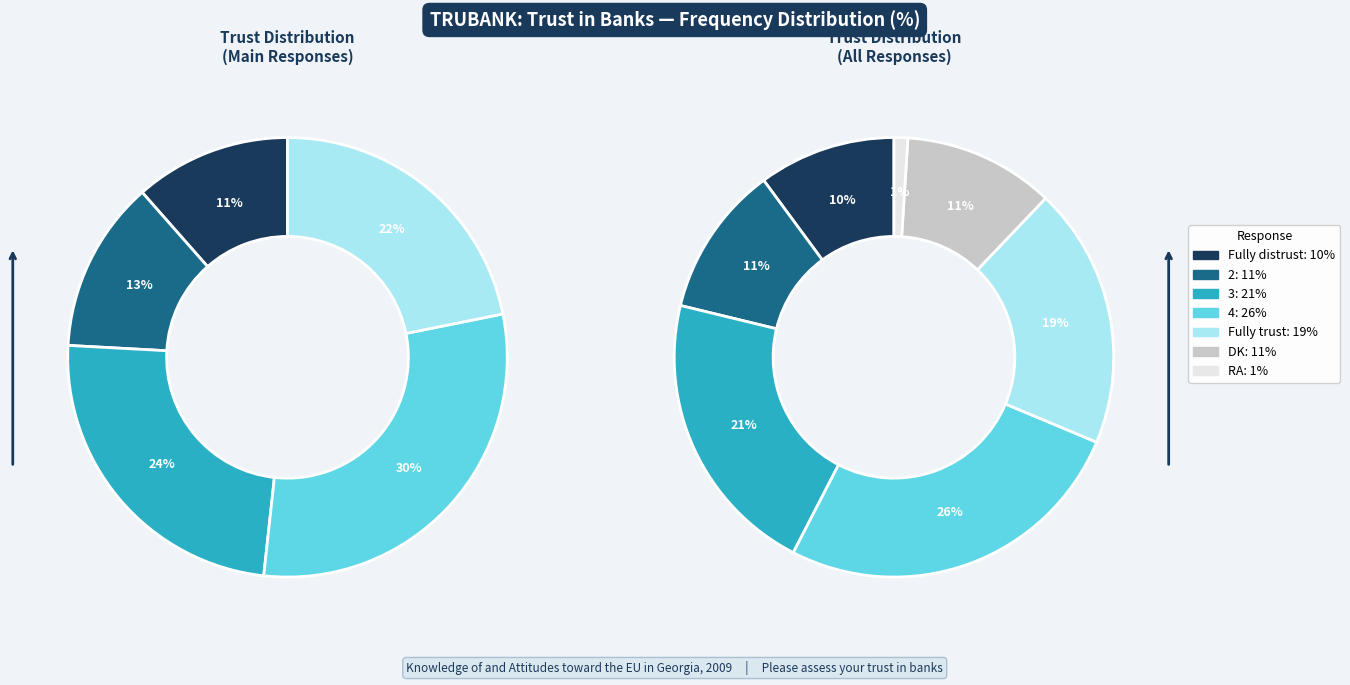

Is there any slice that represents more than half of the pie?

No